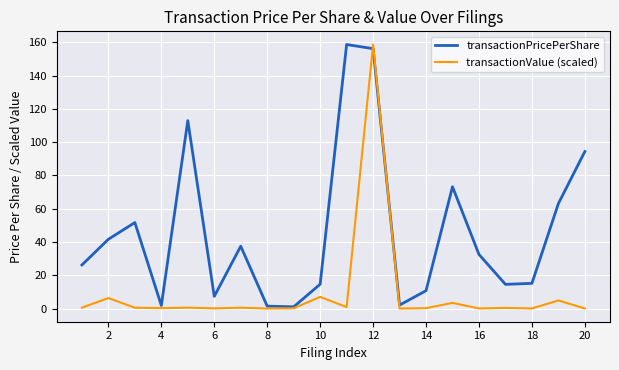

What is the greatest value displayed?

158.7